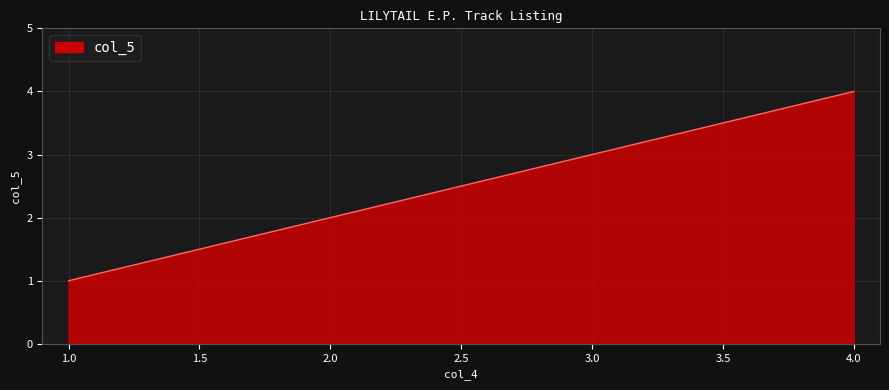

The chart shows a value of 1 at 3.0. True or false?

False